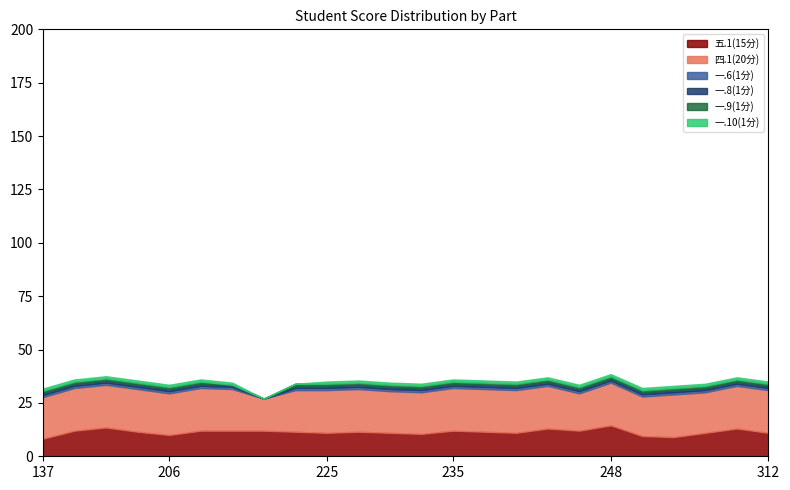

How many lines are shown in the chart?

6